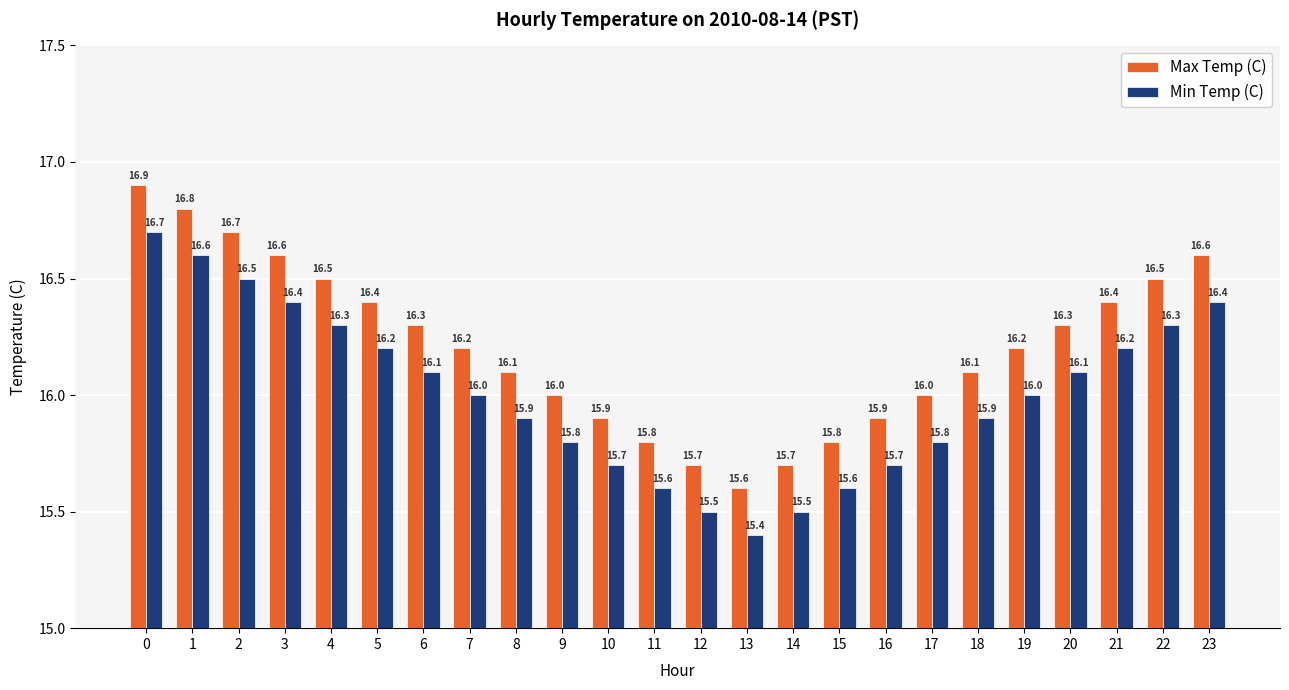

How many bars are there in total?

48